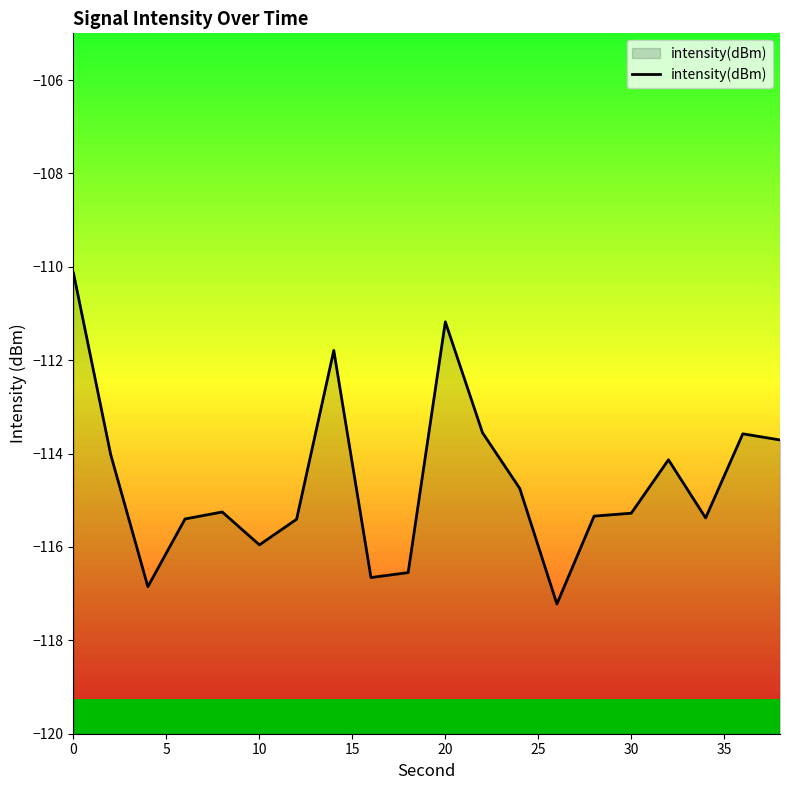

What is the highest value of the intensity(dBm) series?

-110.1